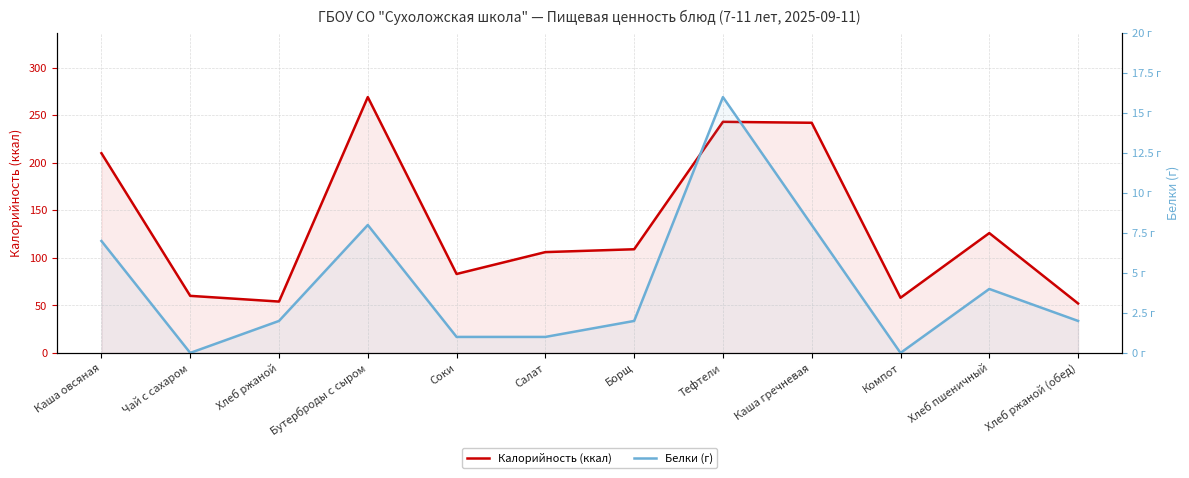

How many interior local valleys does the Белки (г) series have?

2